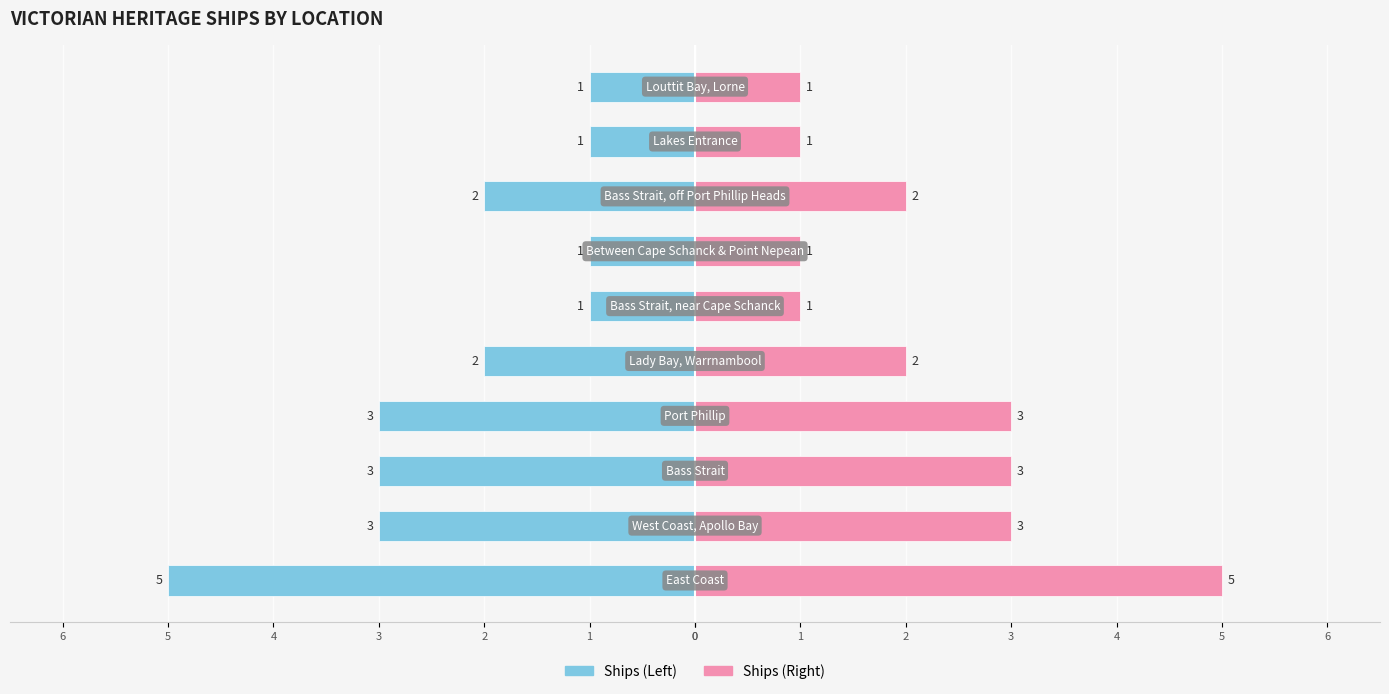

Is it true that Ships (Left) equals -5 at 3?

False